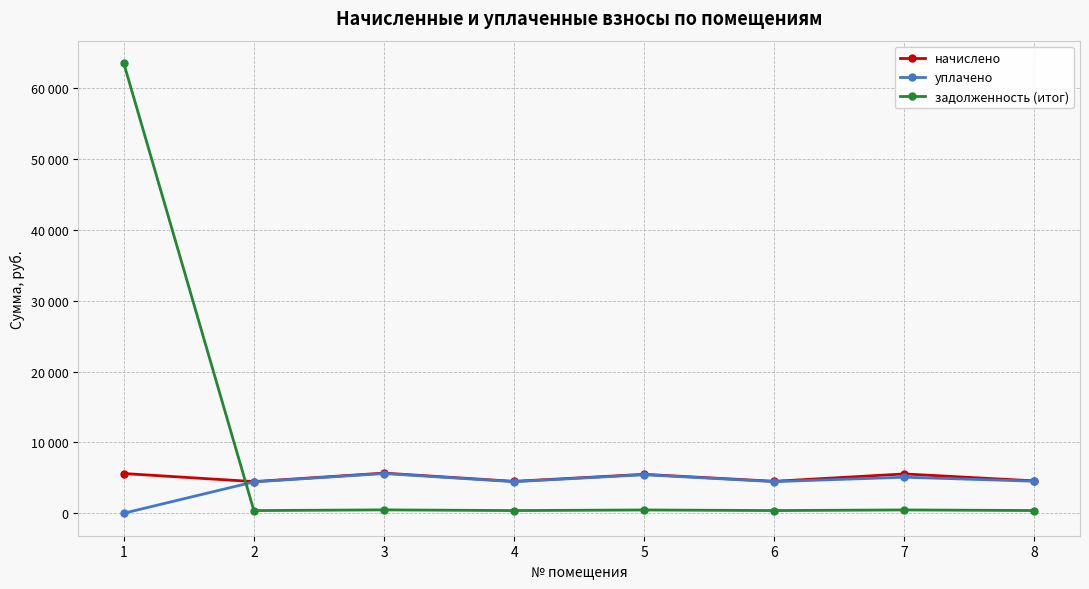

True or false: начислено and уплачено intersect in this chart.

False